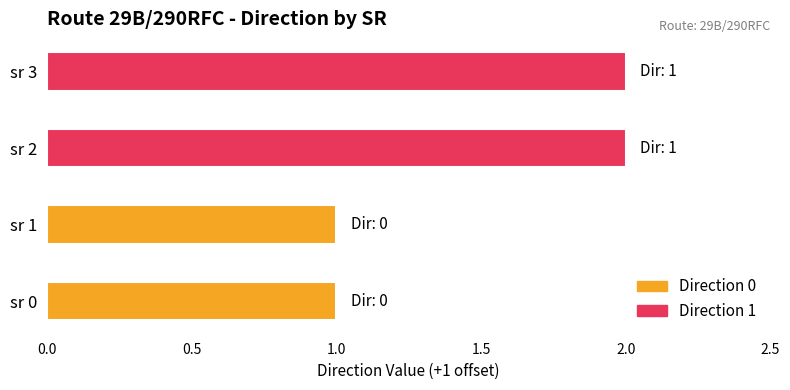

How many values are between 0 and 1?

4